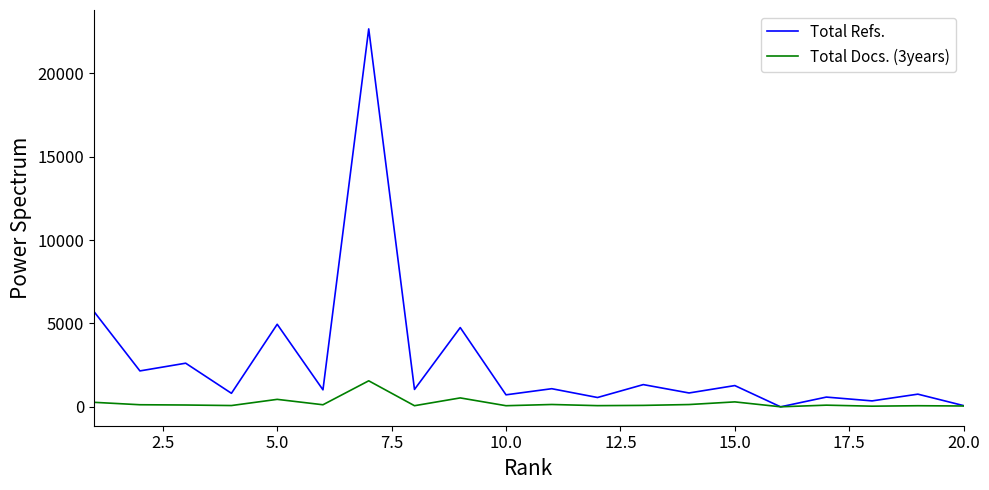

What is the sum of all Total Refs. values?

53299